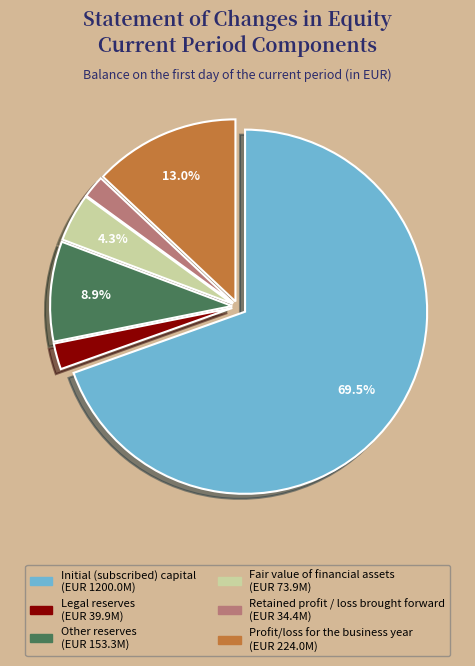

Combined, do Retained profit / loss brought forward and Profit/loss for the business year account for over 50%?

No